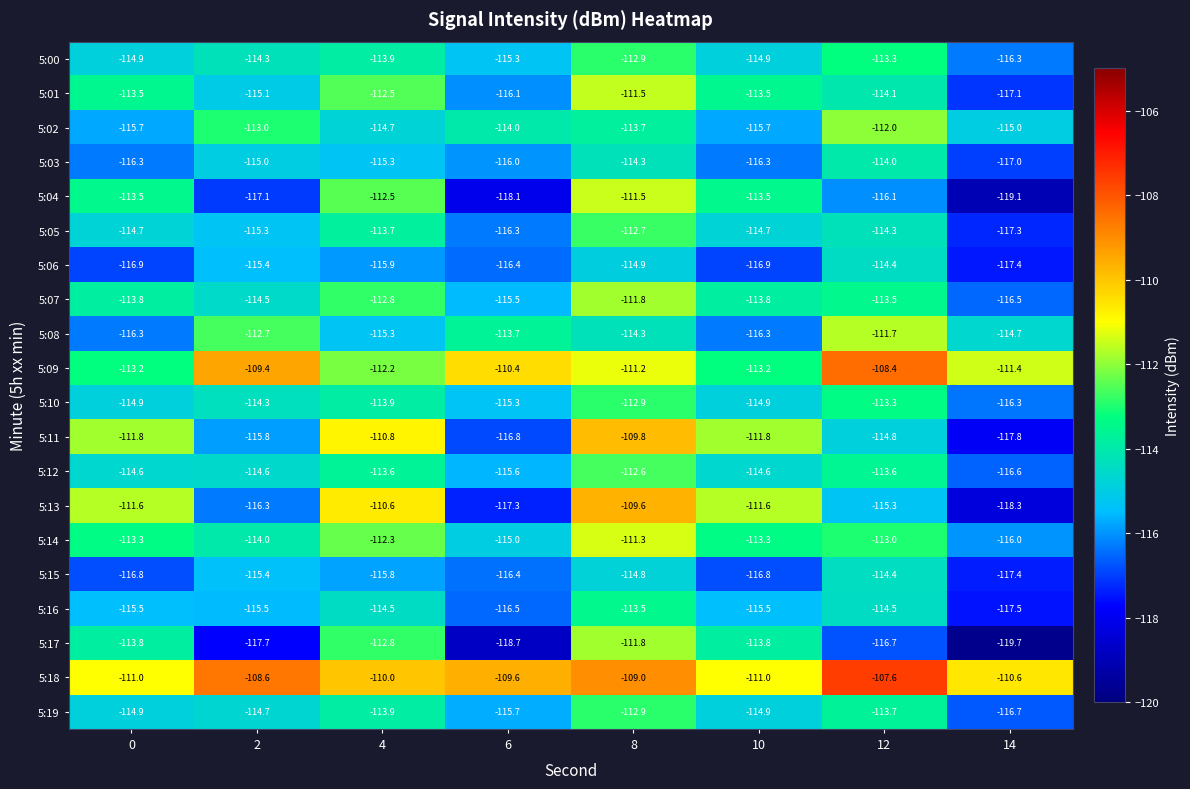

Is it true that 5:05 equals -115.3 at 2?

True